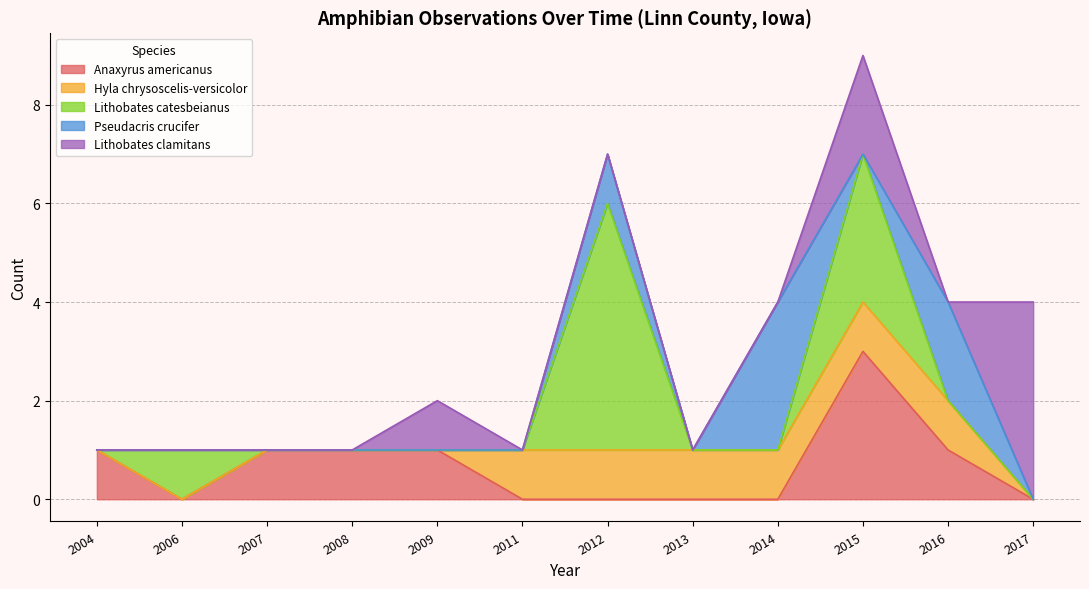

What is the spread (max minus min) of values at 2009?

1